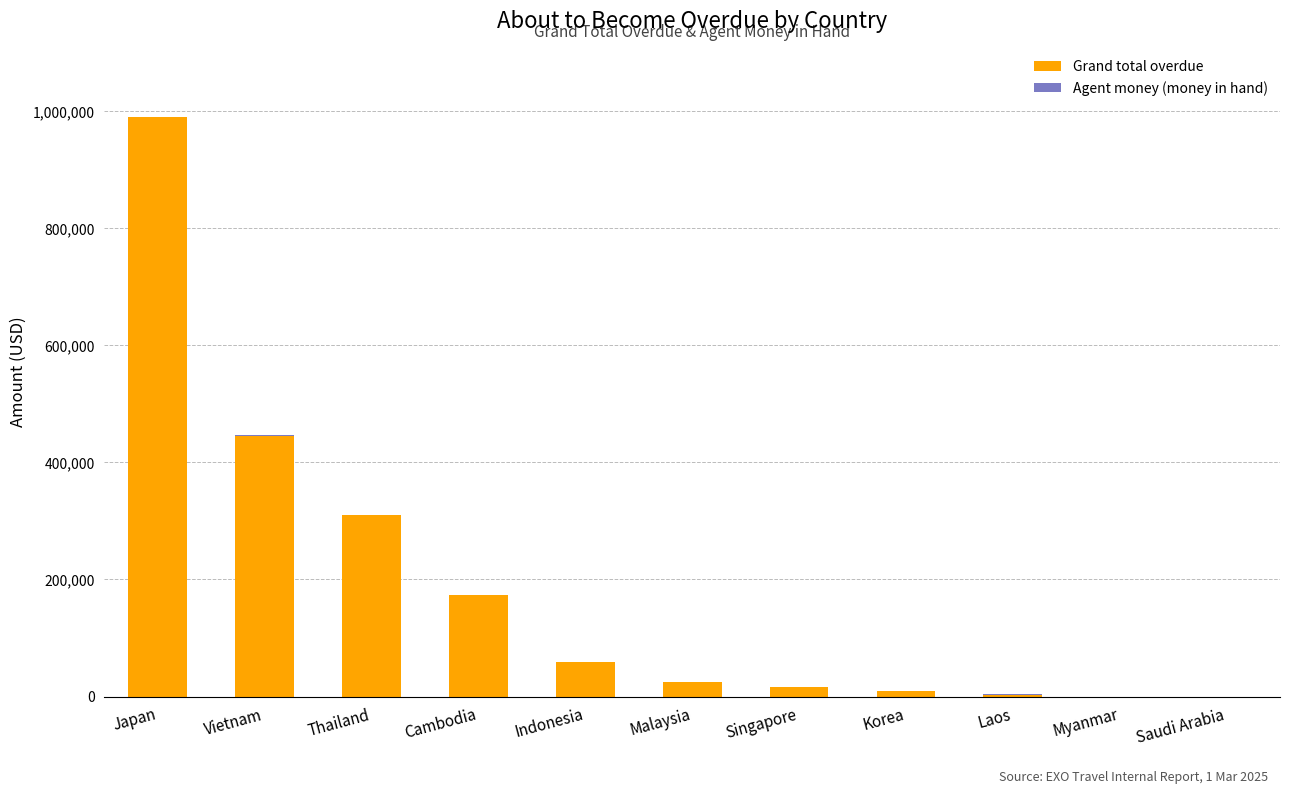

At which category is the sum across all series the highest?

Japan